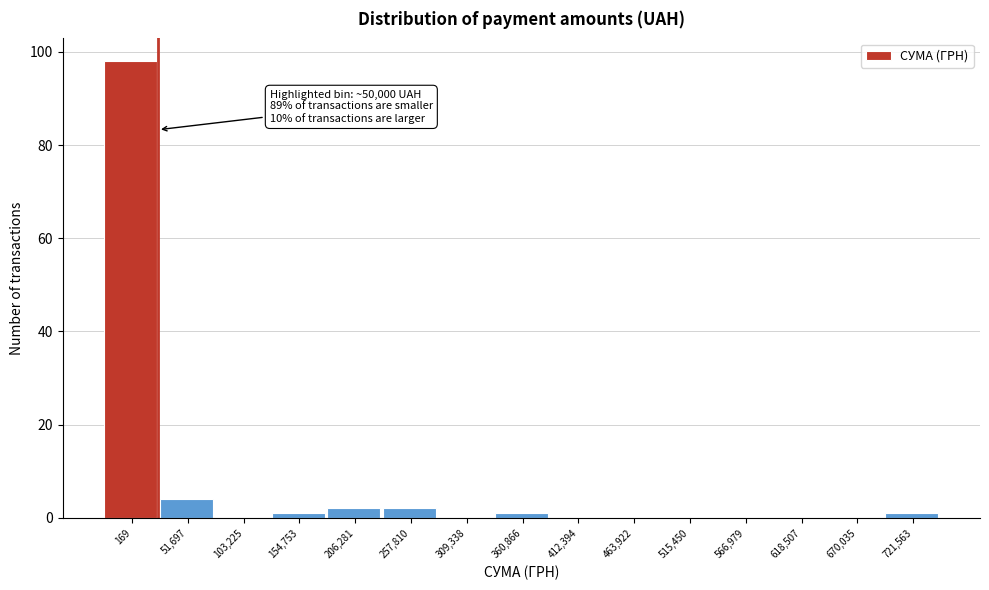

Reading left to right, list all the values displayed in this chart.

169=98	51,697=4	103,225=0	154,753=1	206,281=2	257,810=2	309,338=0	360,866=1	412,394=0	463,922=0	515,450=0	566,979=0	618,507=0	670,035=0	721,563=1